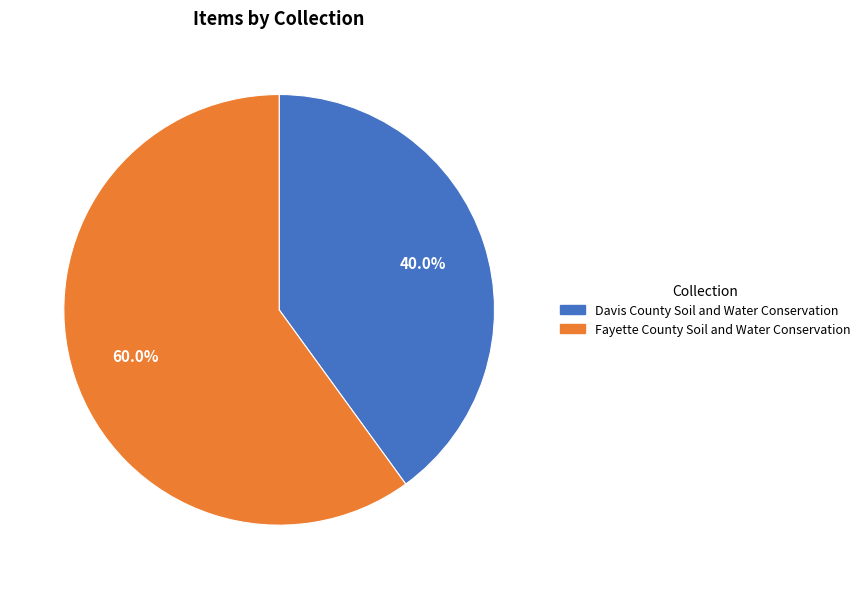

To the nearest percent, what is the difference between the largest and smallest slice percentages?

20%